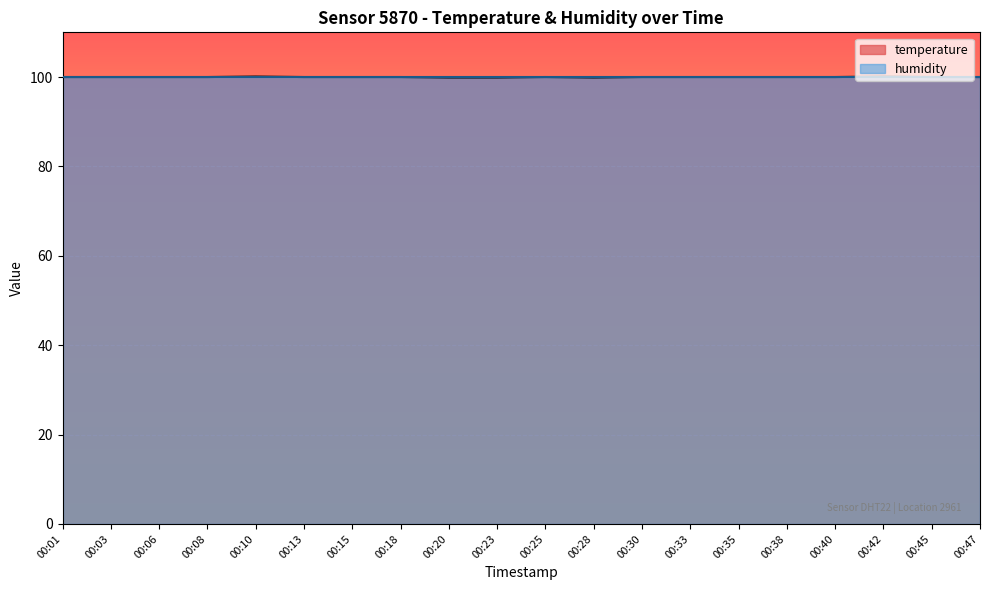

Where is the first local minimum?

00:28